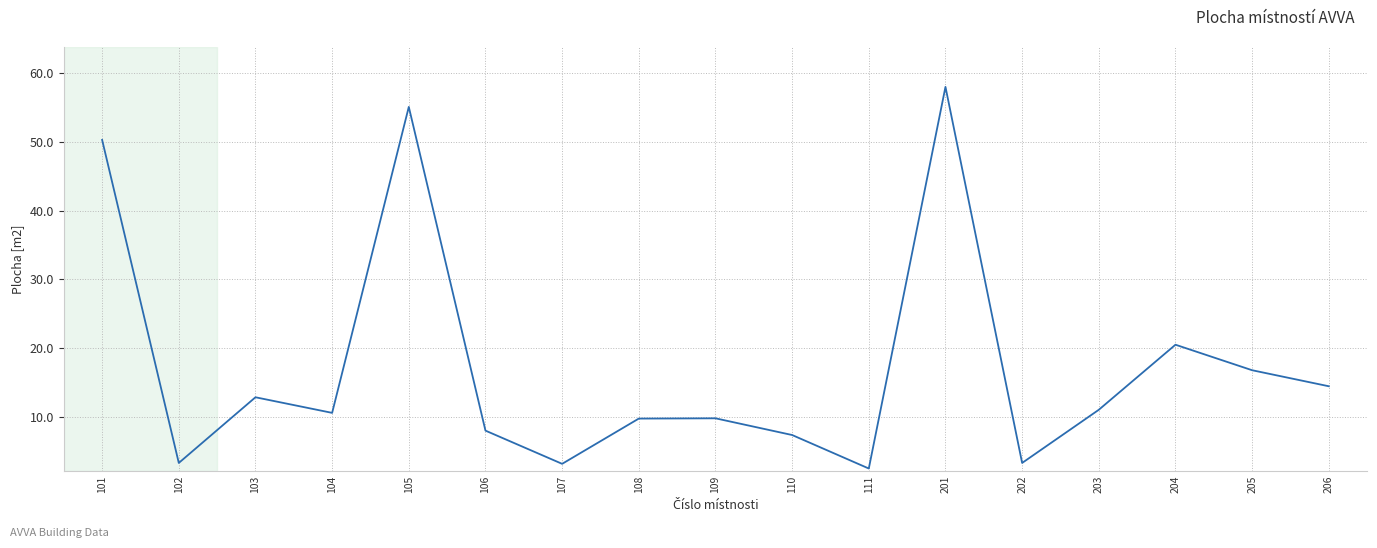

What is the change in value from 108 to 205?

+7.0